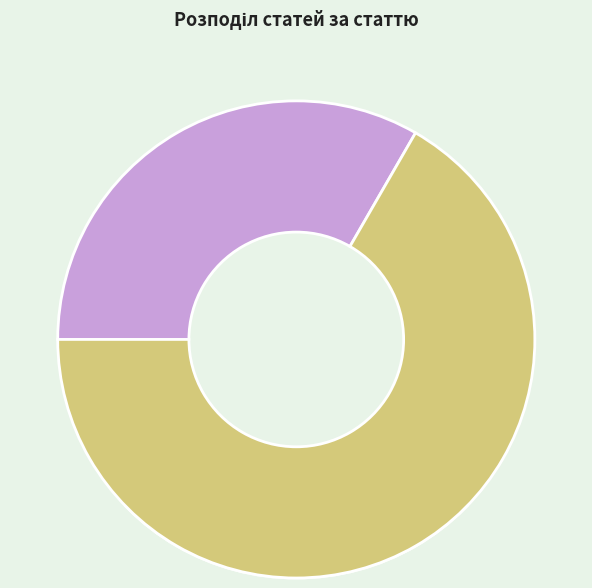

Do Чоловіча and Жіноча together represent more than half of the pie?

Yes